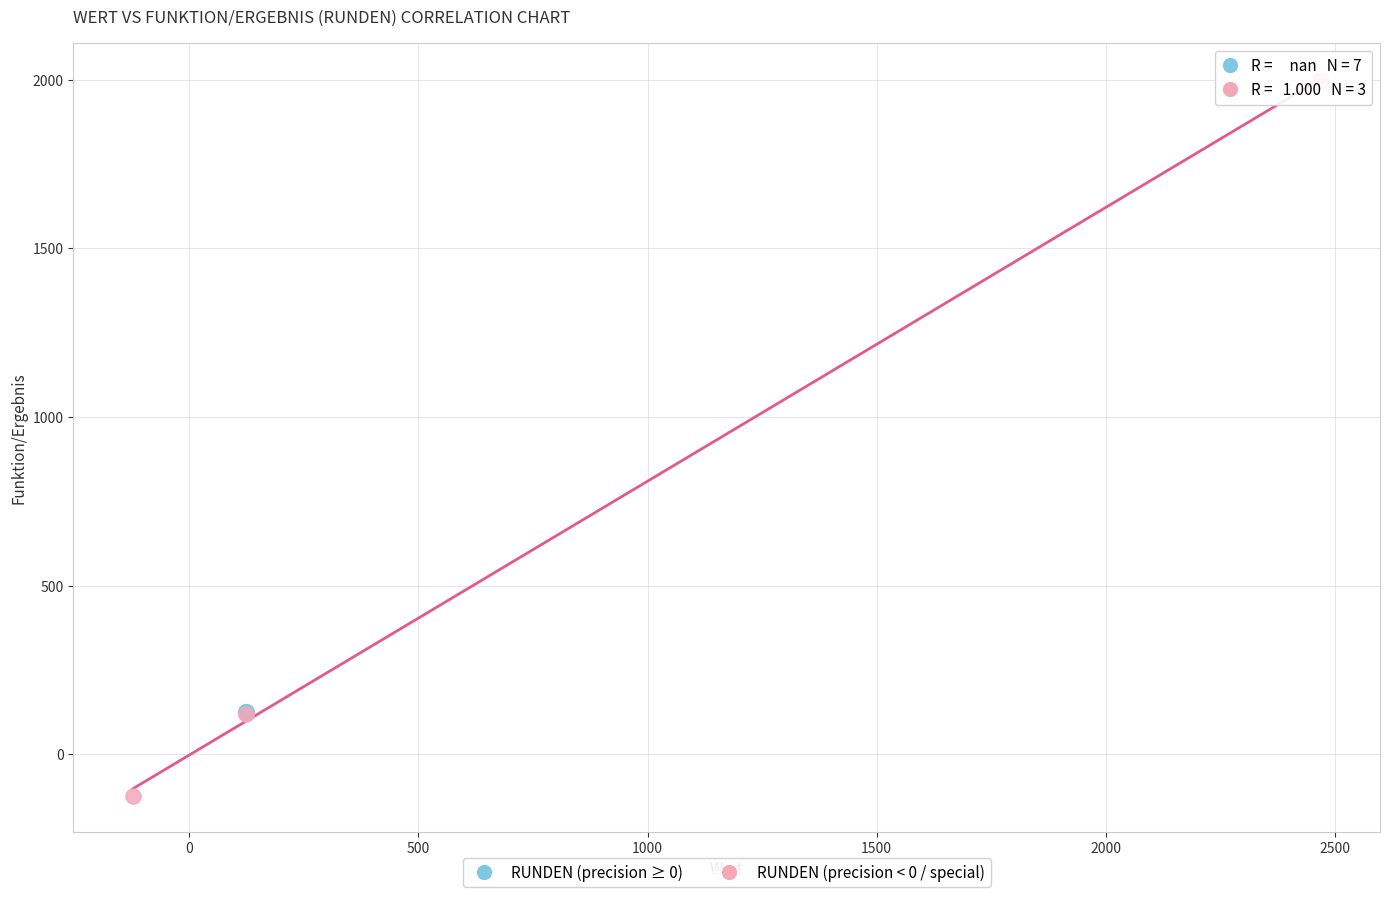

Which series reaches the maximum Y coordinate?

RUNDEN (precision < 0 / special)